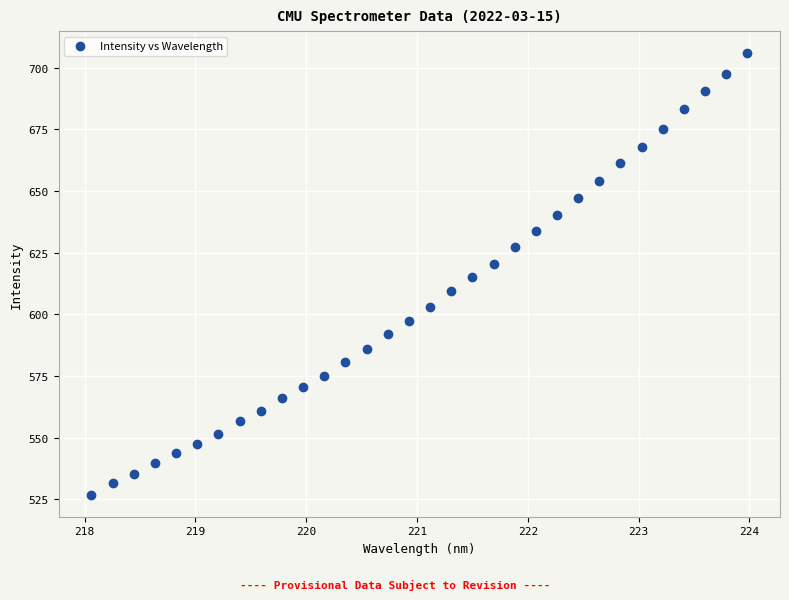

What is the range of Y values (max minus min)?

179.0